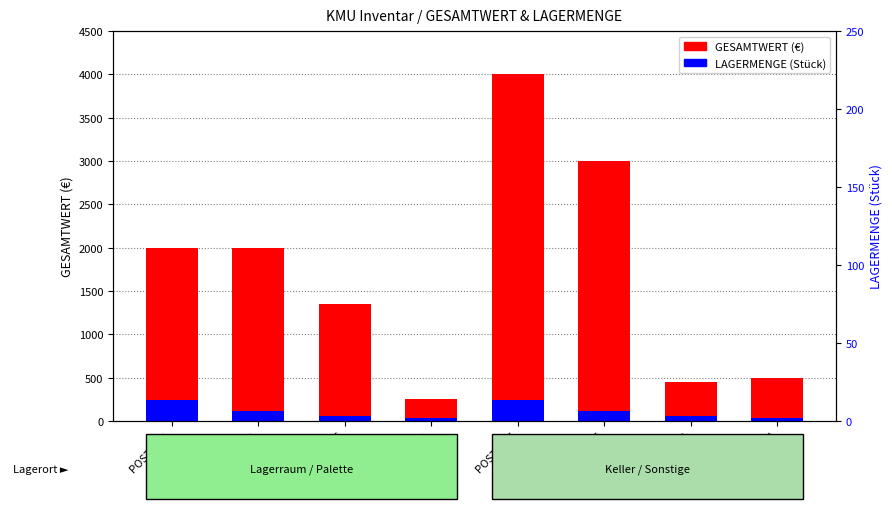

Between POSTEN D and POSTEN B, which is larger?

POSTEN B